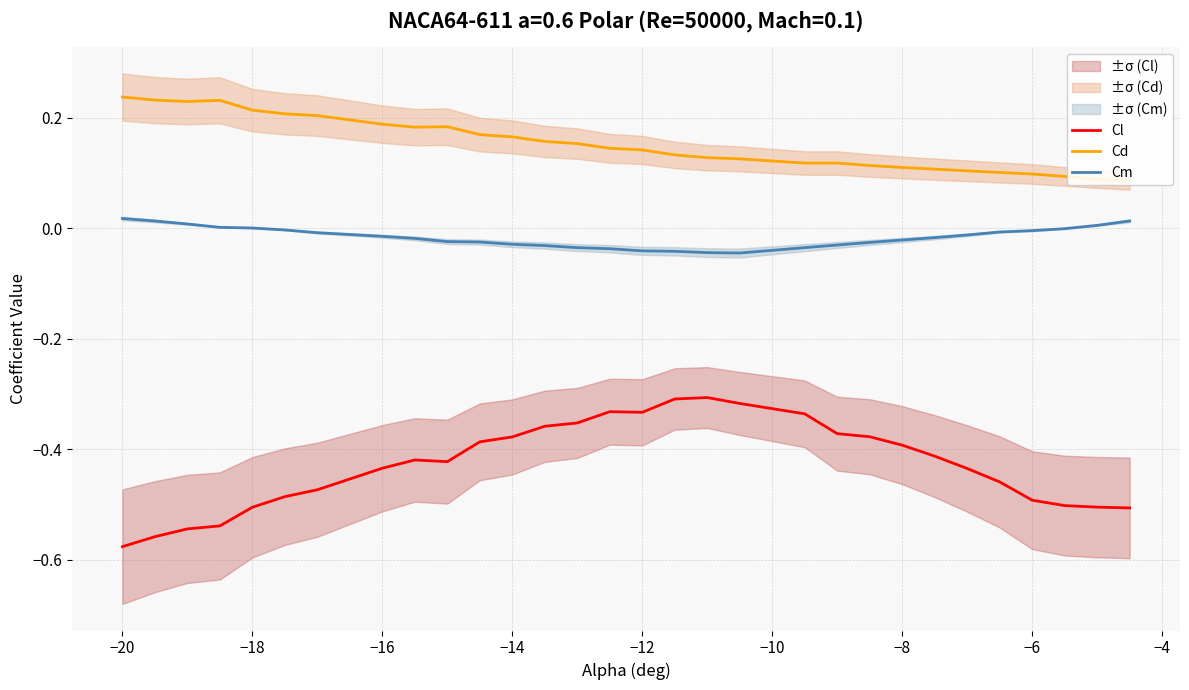

How many values in Cm are above zero?

7